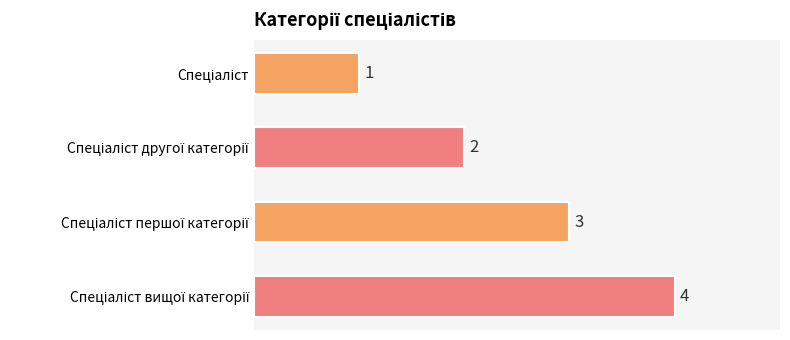

Count the values in the range 2 to 4.

3